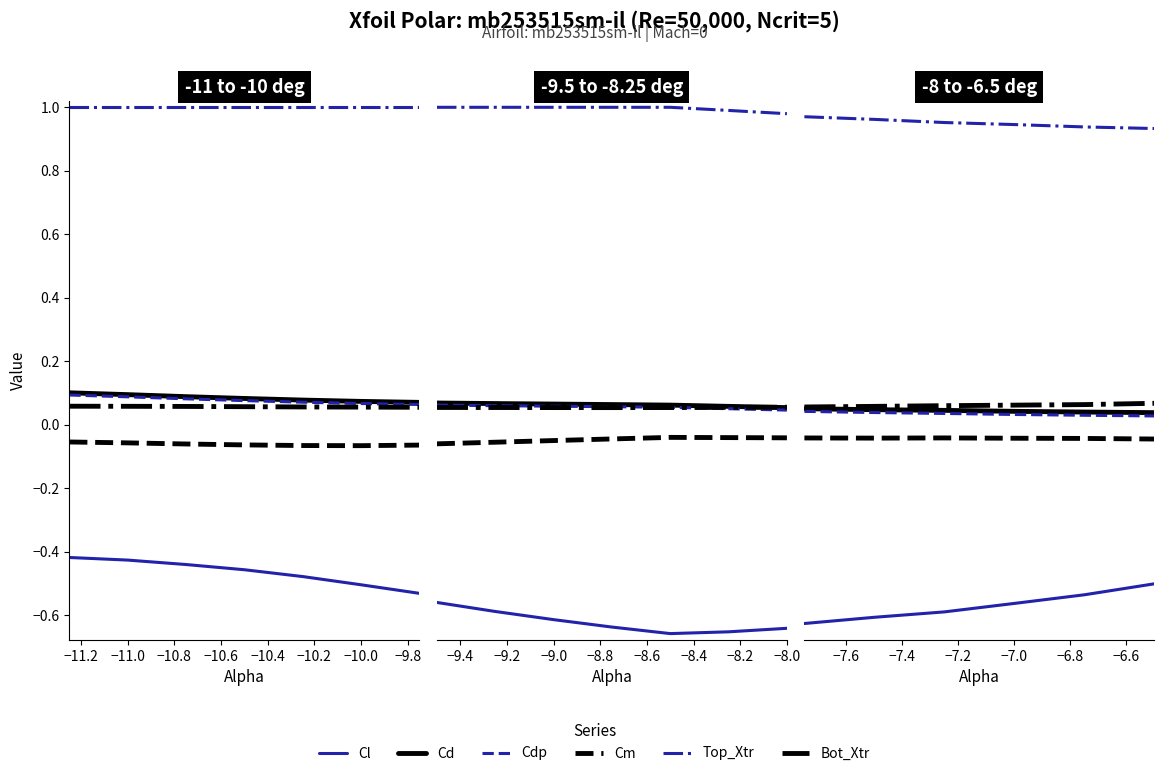

True or false: Cm has a value of -0.0 at −11.4.

True